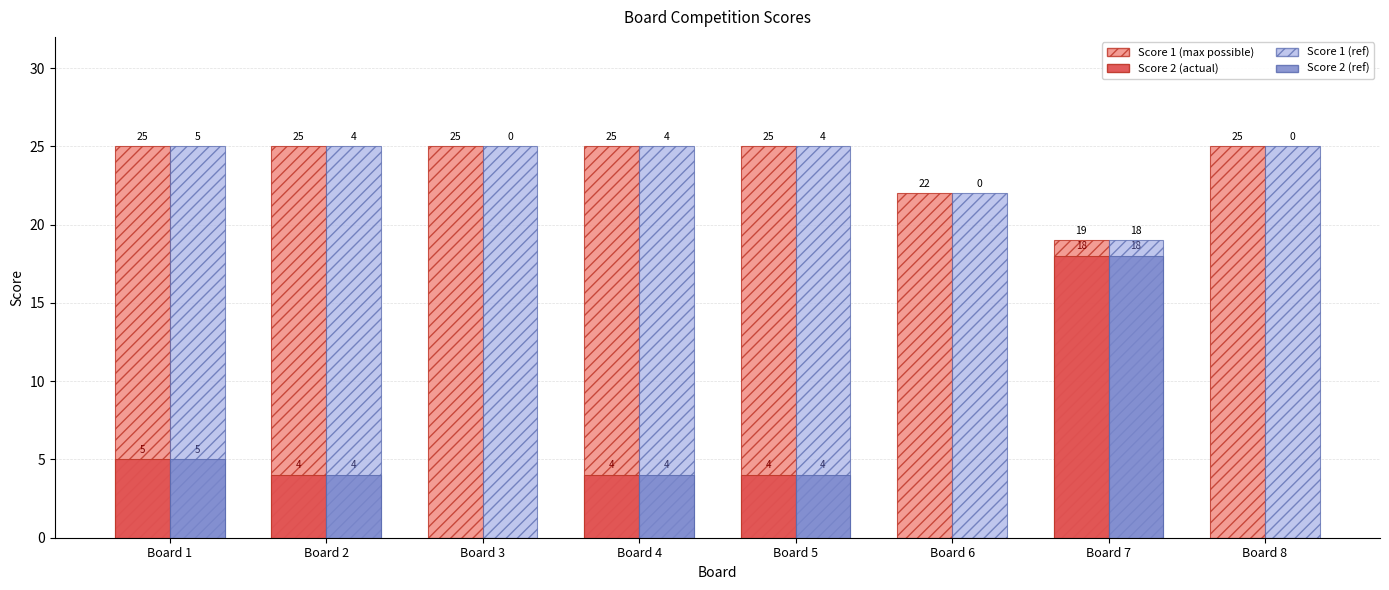

What is the maximum value shown in the chart?

25